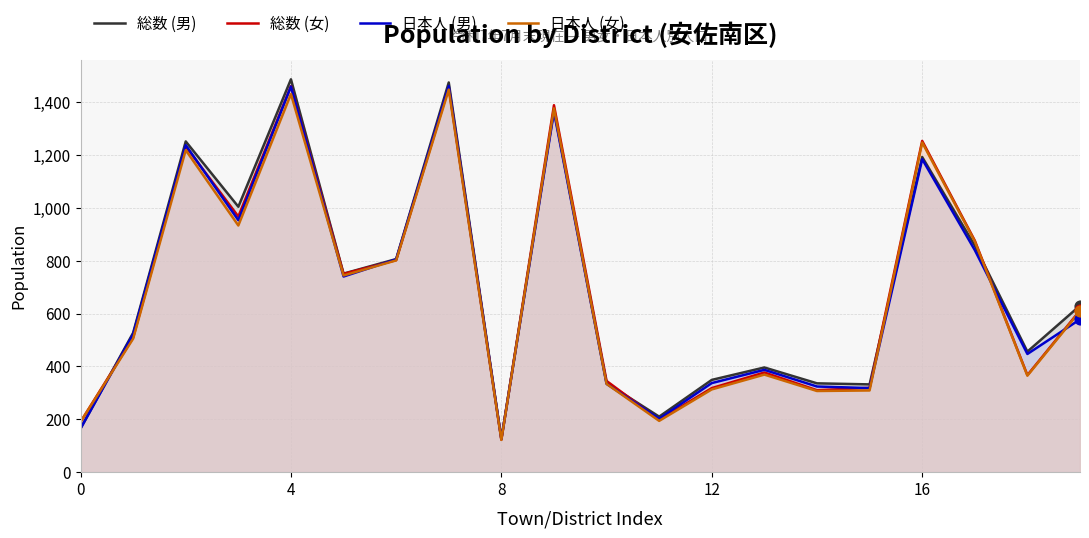

What are all the series names shown in the legend?

総数 (男), 総数 (女), 日本人 (男), 日本人 (女)